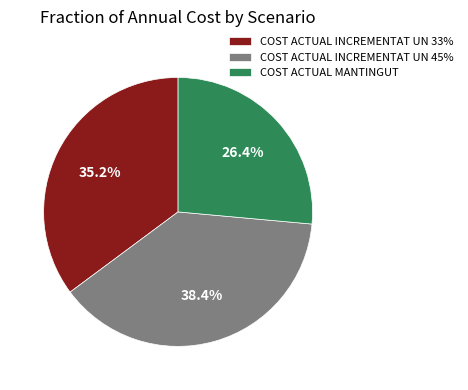

Count the number of slices in the pie.

3